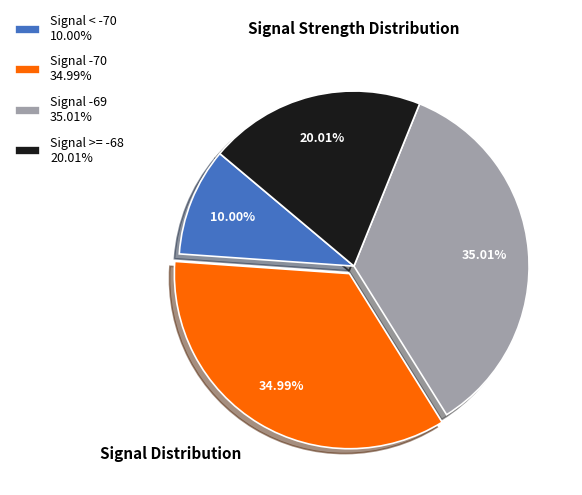

How many slices are in this pie chart?

4